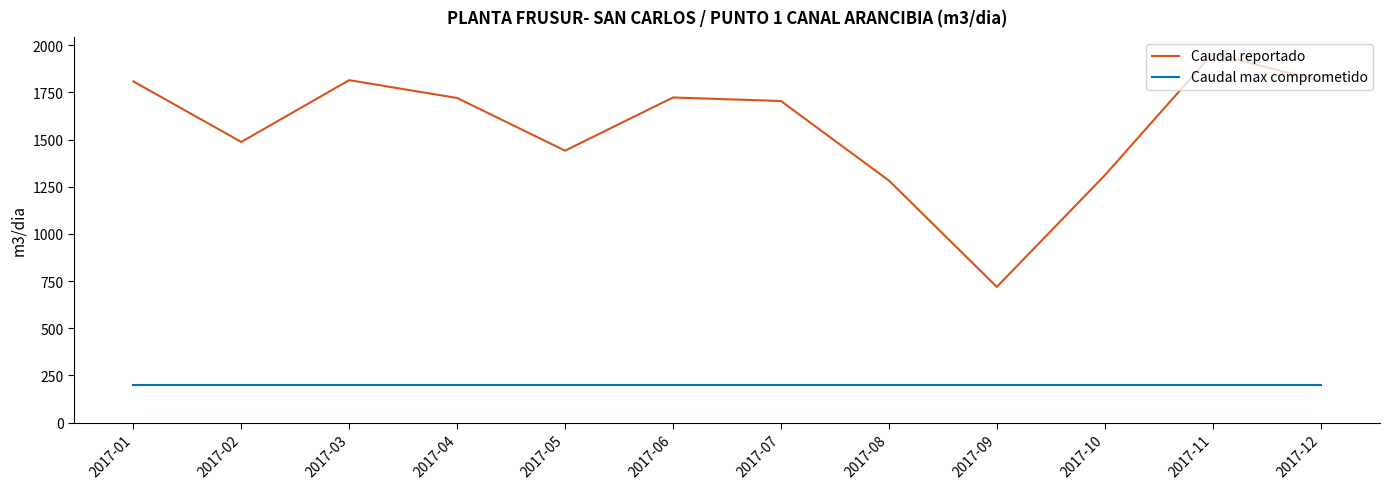

Which category has the lowest value in the Caudal reportado series?

2017-09